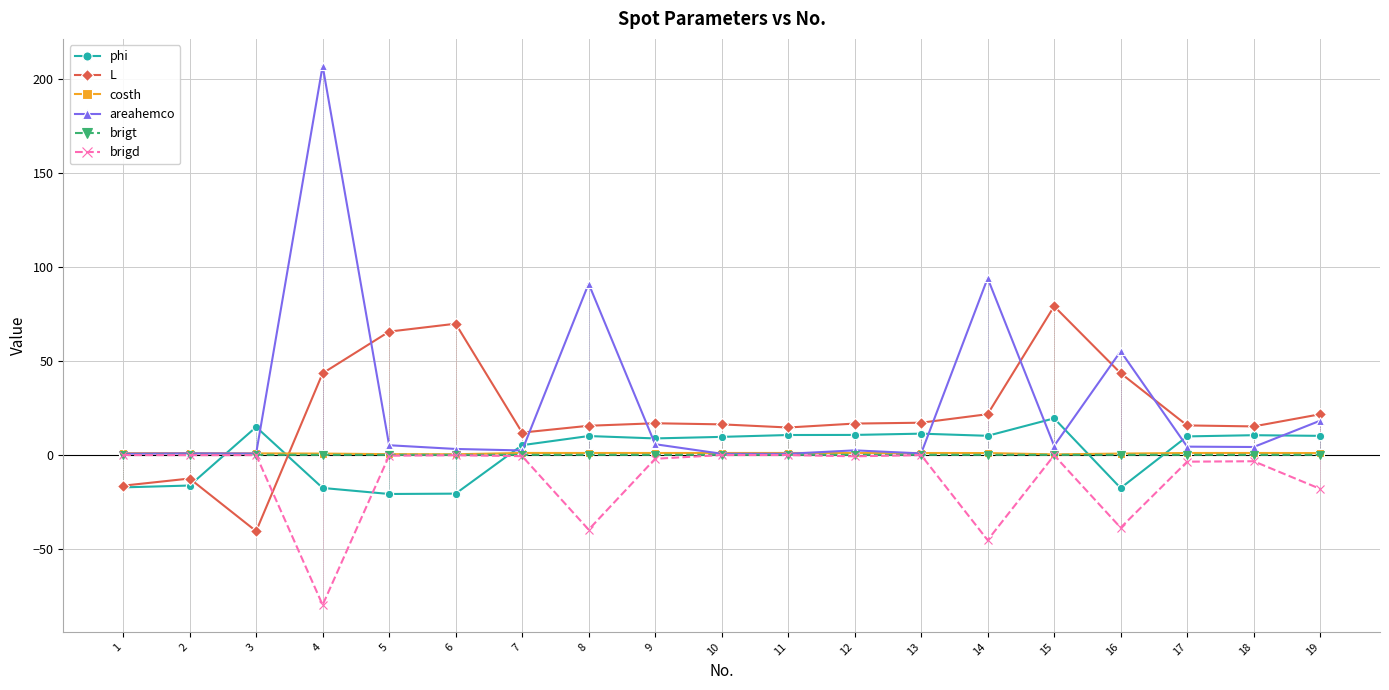

What is the total value across all series at 18?

27.2